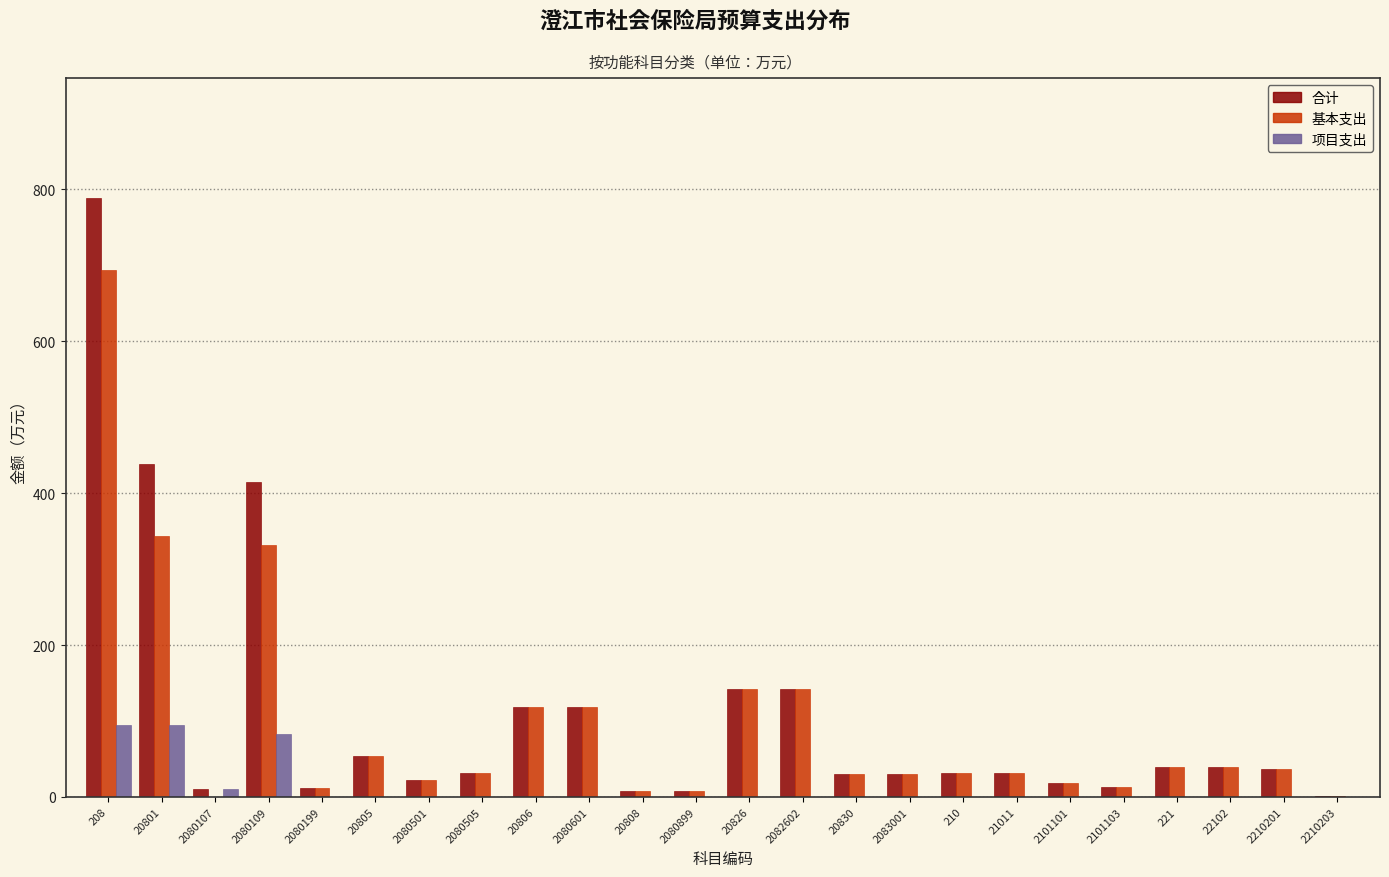

Is the value of 项目支出 at 208 greater than the value of 合计 at 208?

No